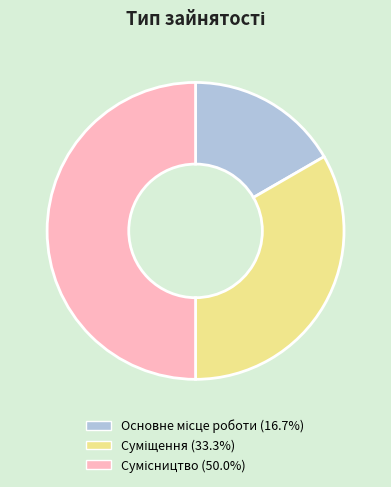

Count the number of slices in the pie.

3